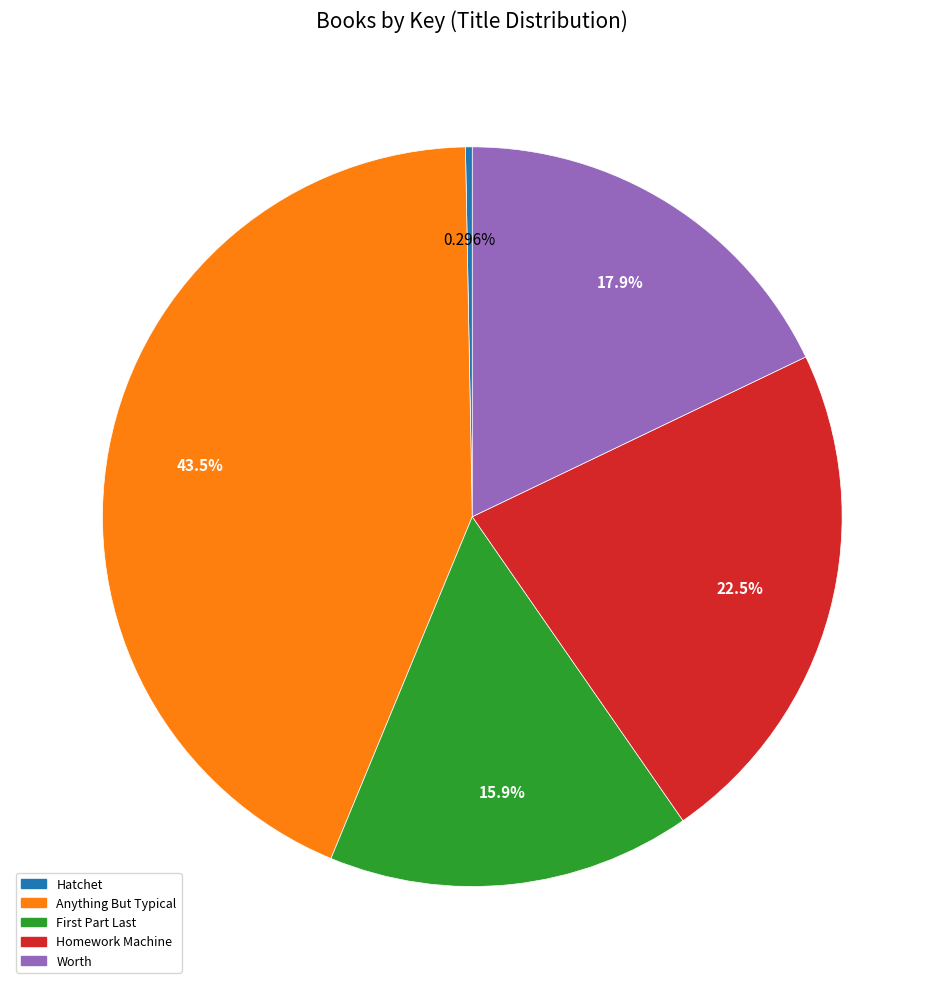

Approximately how many times larger is the value at Homework Machine compared to Hatchet?

76.0